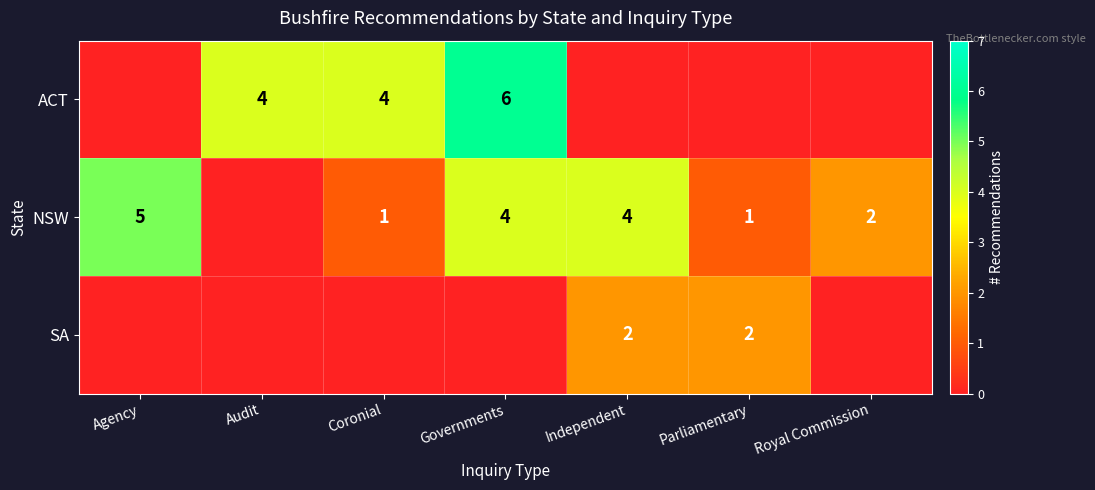

The ACT series shows 1 at Audit. True or false?

False